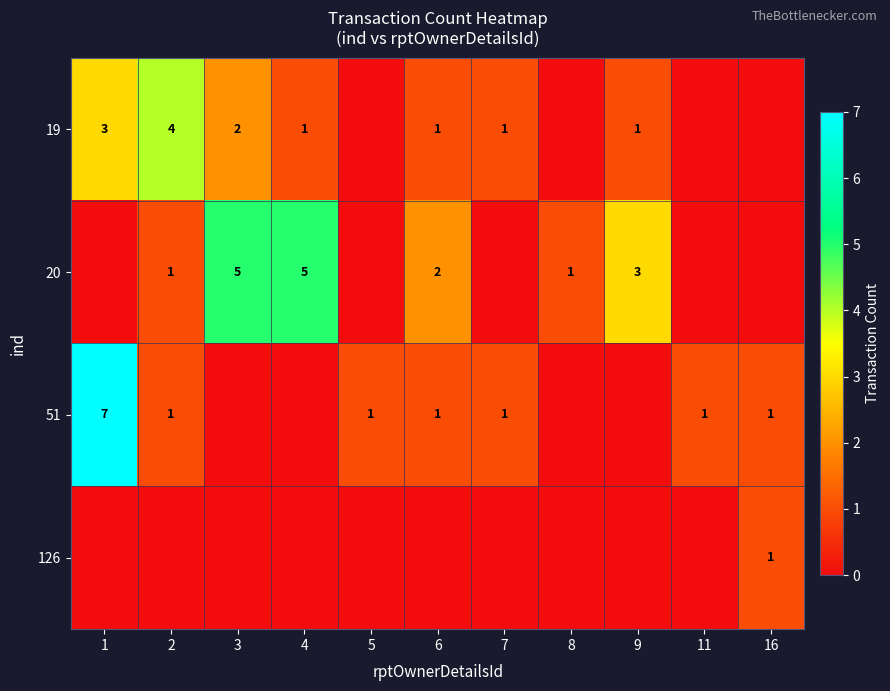

The value of 20 at 2 is 1. True or false?

True